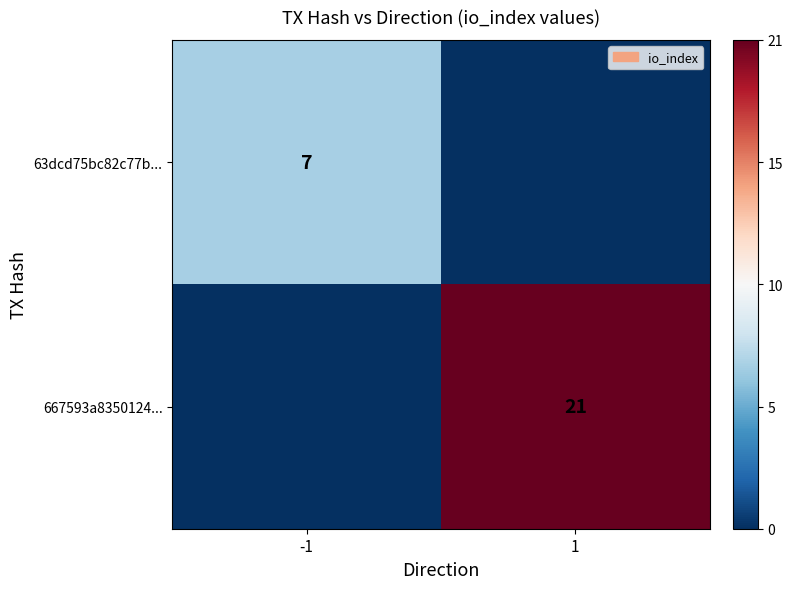

Is it true that 667593a8350124... equals 21 at 1?

True